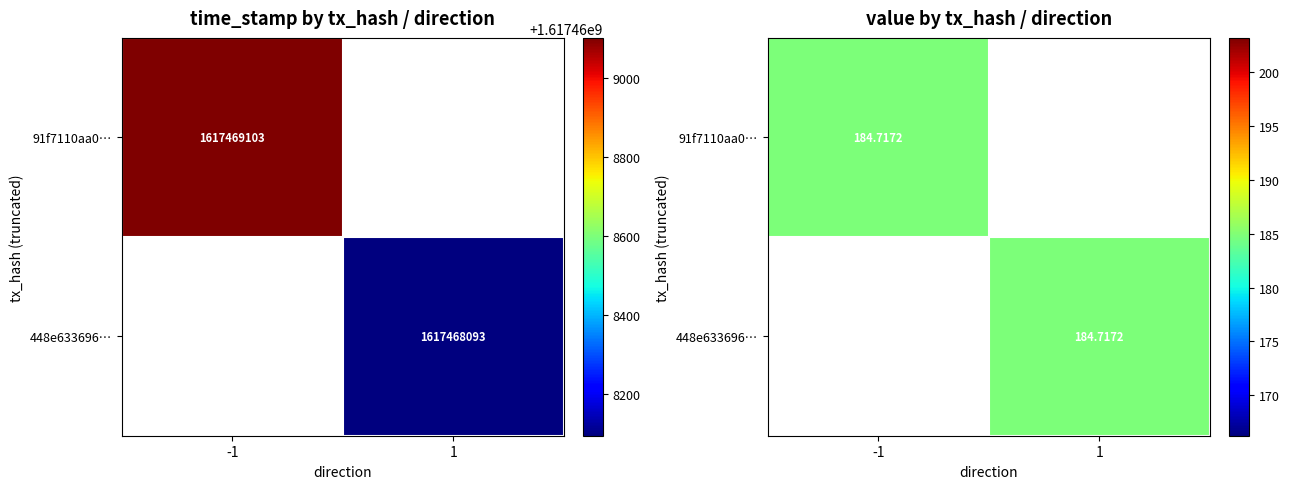

Count the 448e633696a928d4711514215a44460d89ed56a values in the range 1 to 1617468093.

2